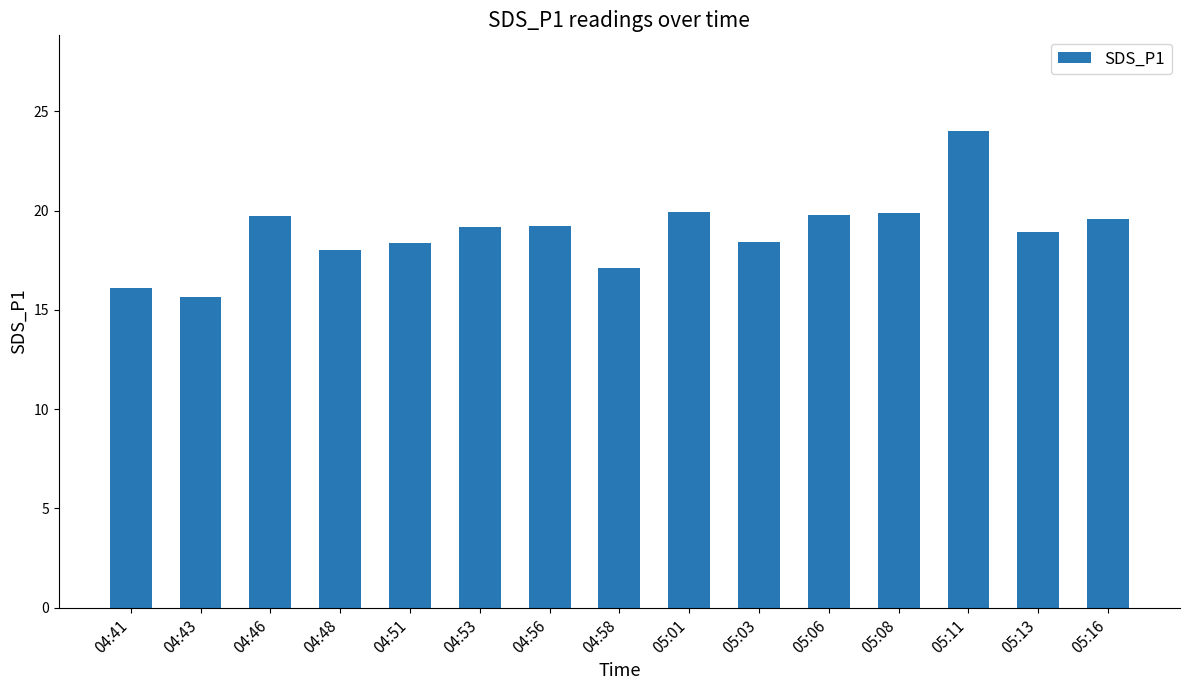

What is the minimum value shown in the chart?

15.7